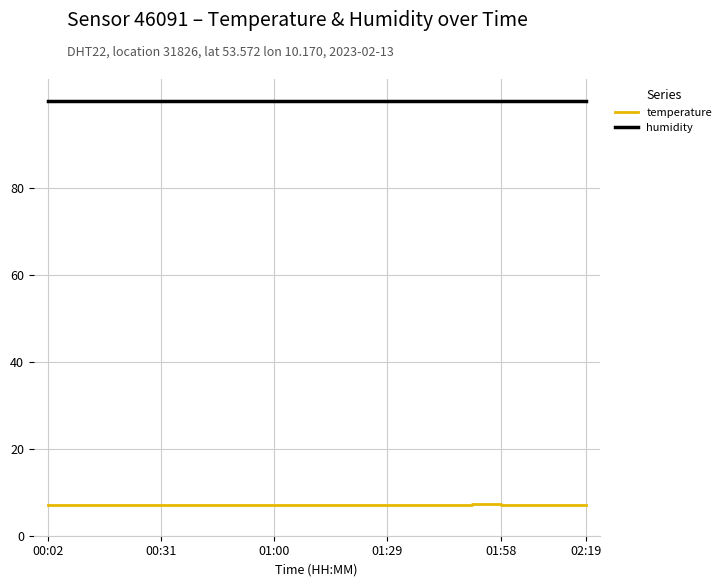

Which series has the widest spread of values?

temperature